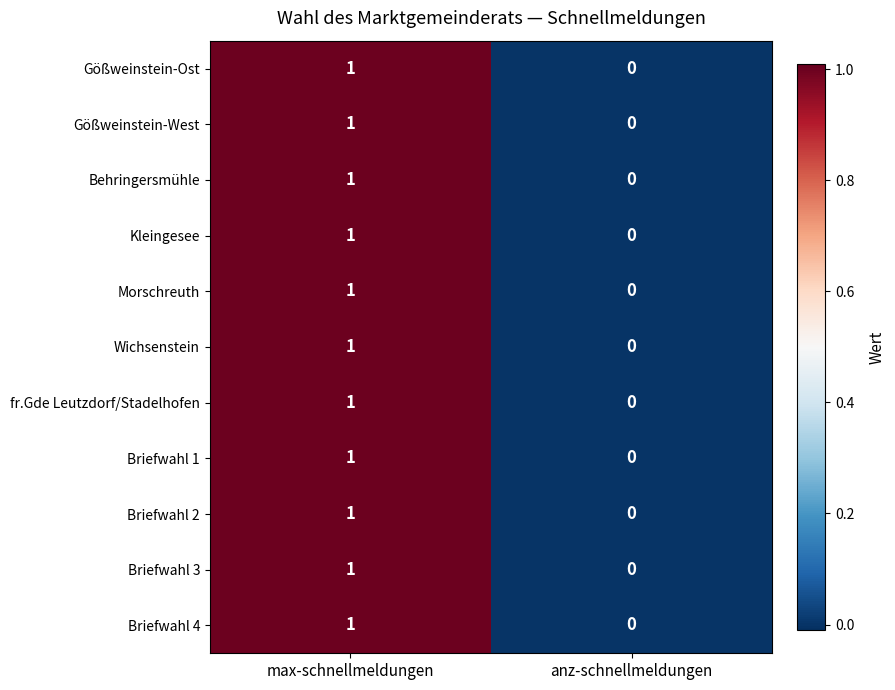

Rank the categories by Briefwahl 4 value from lowest to highest.

anz-schnellmeldungen, max-schnellmeldungen